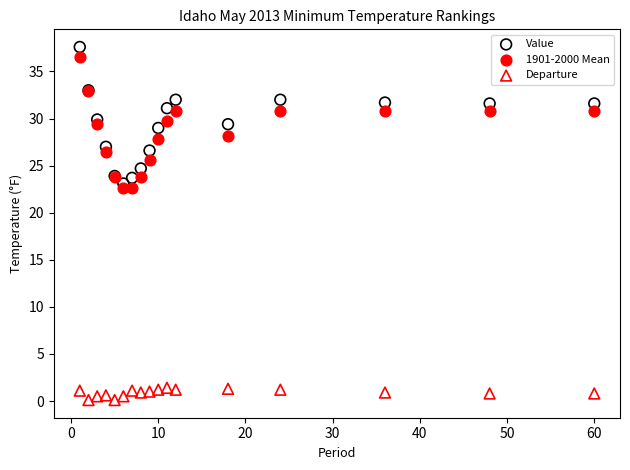

What is the X range (max minus min) for the scatter plot?

59.0